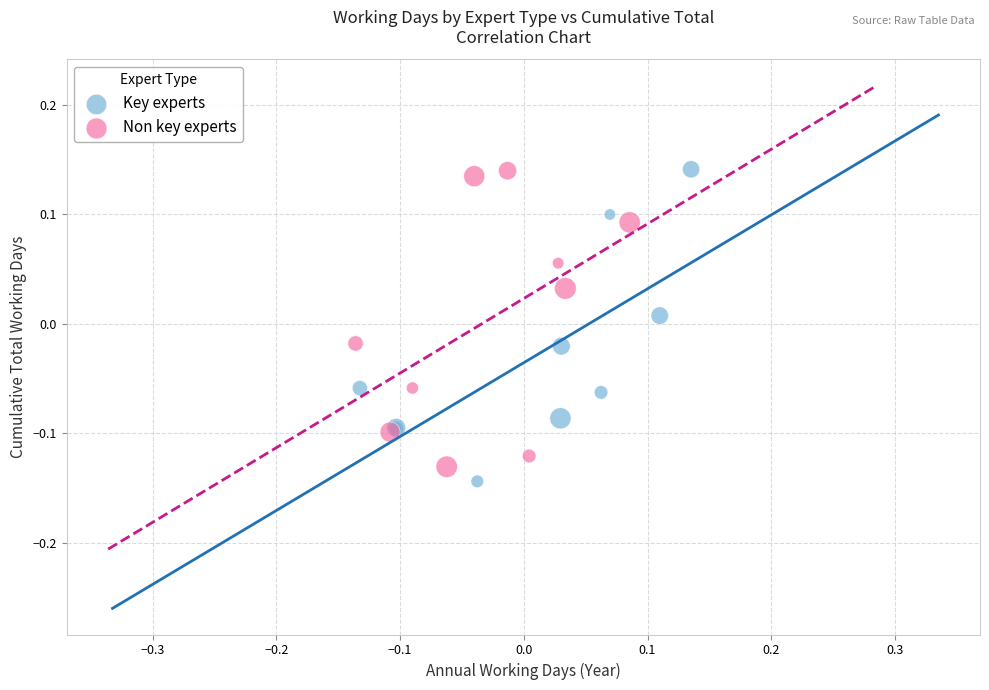

What are all the series names shown in the legend?

Key experts, Non key experts